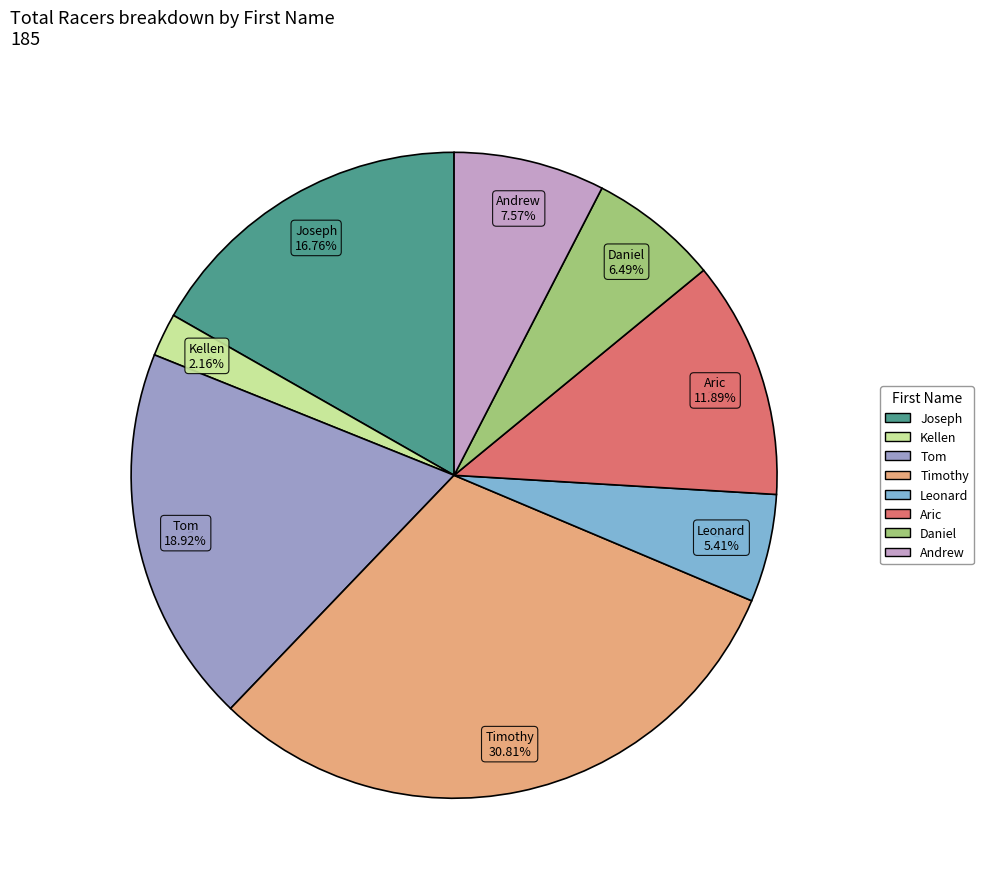

How many segments does this pie chart have?

8